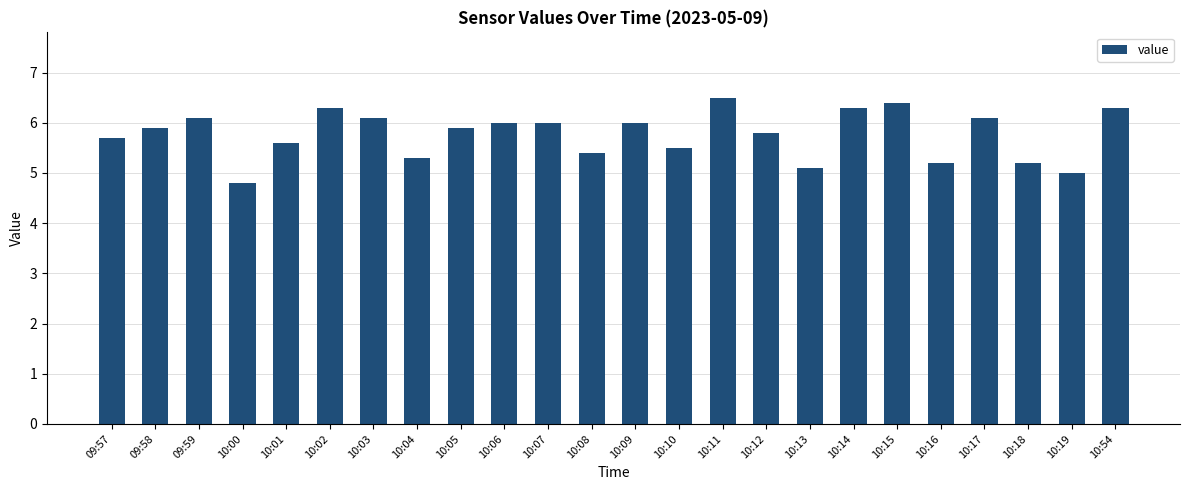

What is the difference between the values at 09:59 and 10:18?

0.9